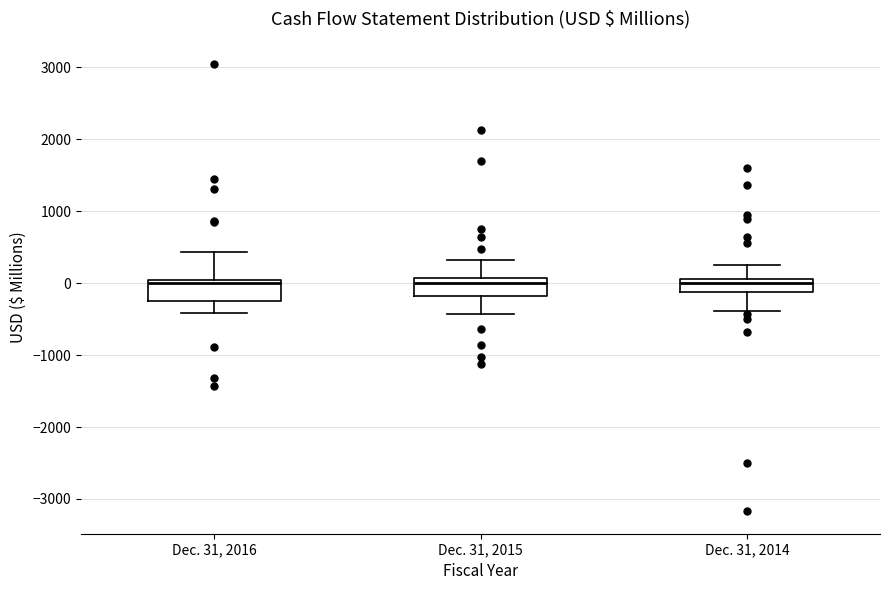

Reading left to right, read every box against the y-axis: the position of its median line, the range the box covers, and the ends of its whiskers. The values are not printed on the chart, so give them approximately, as read against the axis.

Dec. 31, 2016: median 0 (just below the box's upper edge), box -200 to 0, whiskers -400 to 400
Dec. 31, 2015: median 0, box -200 to 100, whiskers -400 to 300
Dec. 31, 2014: median 0, box -100 to 100, whiskers -400 to 200